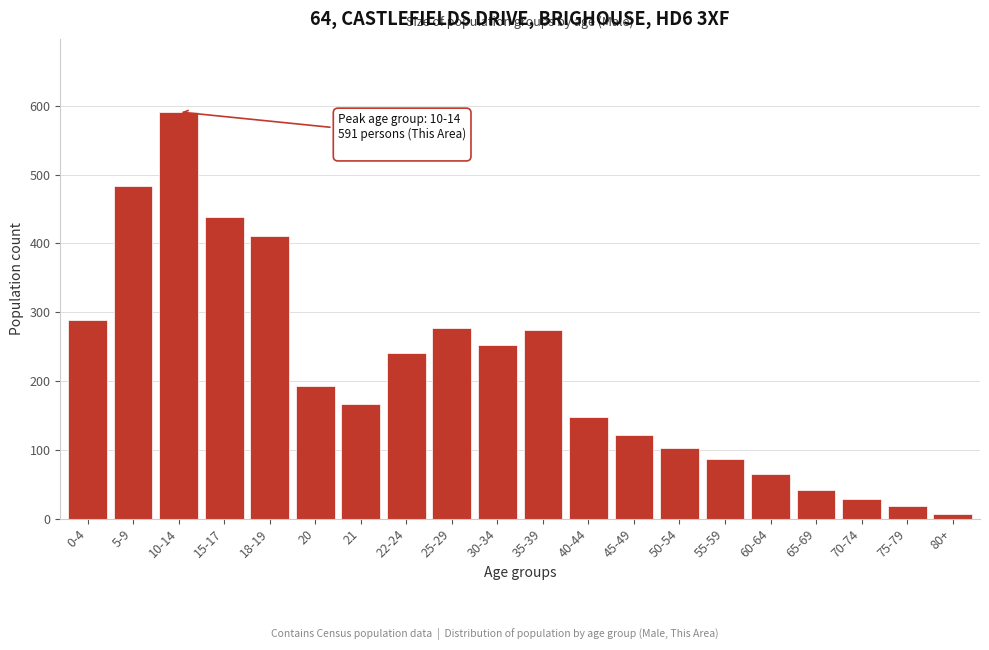

Reading left to right, what are all the values shown in this chart?

0-4=288	5-9=484	10-14=591	15-17=438	18-19=411	20=193	21=167	22-24=240	25-29=277	30-34=253	35-39=274	40-44=148	45-49=122	50-54=102	55-59=87	60-64=65	65-69=42	70-74=28	75-79=18	80+=7